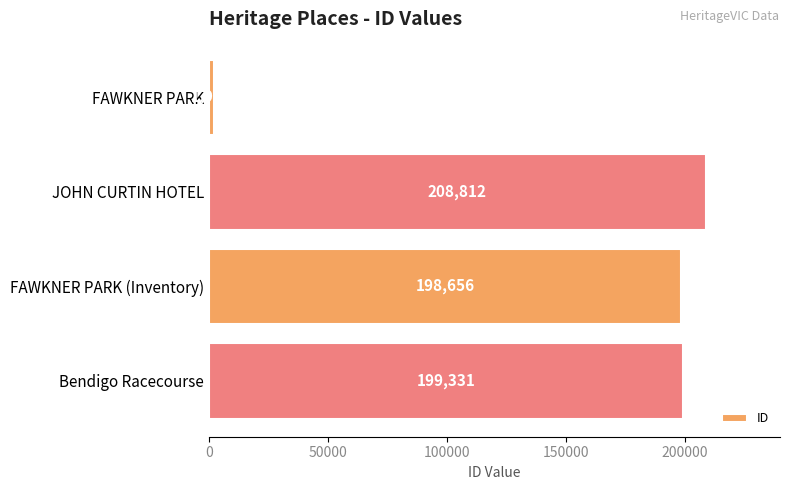

Reading top to bottom, list all the values displayed in this chart.

FAWKNER PARK=1953	JOHN CURTIN HOTEL=208812	FAWKNER PARK (Inventory)=198656	Bendigo Racecourse=199331